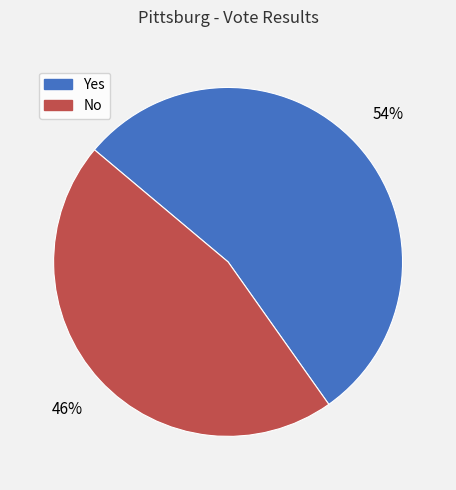

The No slice represents 46% of the pie. True or false?

True